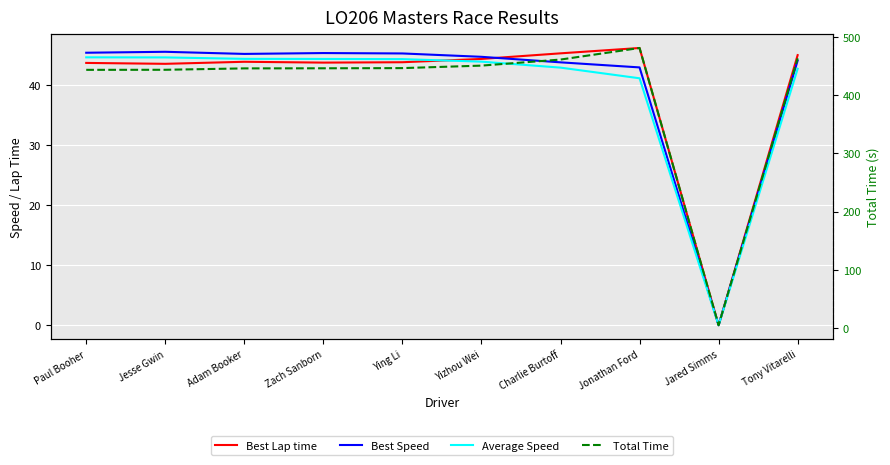

At which category does the chart reach its minimum across all series?

Jared Simms